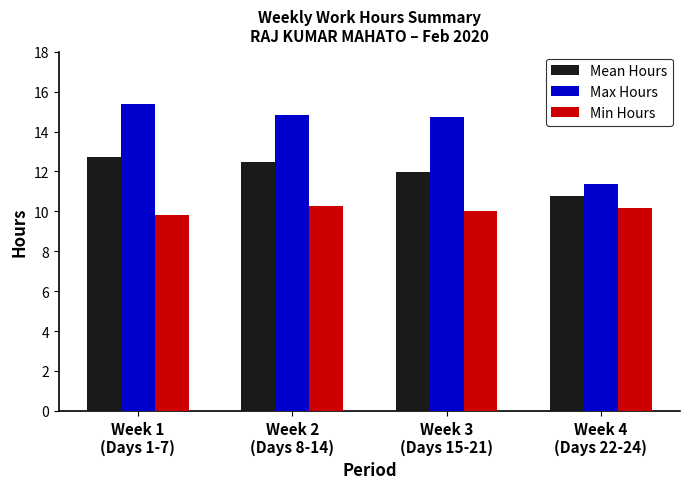

Rank the series by their maximum value, from highest to lowest.

Max Hours, Mean Hours, Min Hours